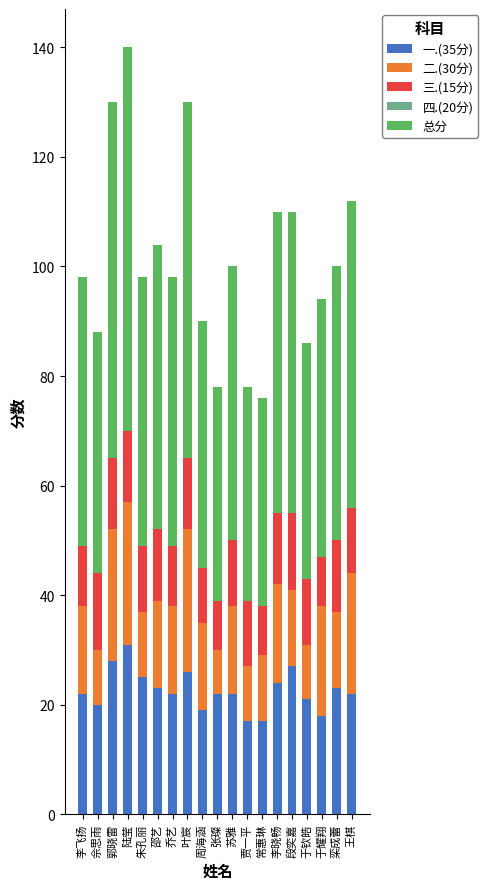

What is the total value across all series at 郭晓雷?

130